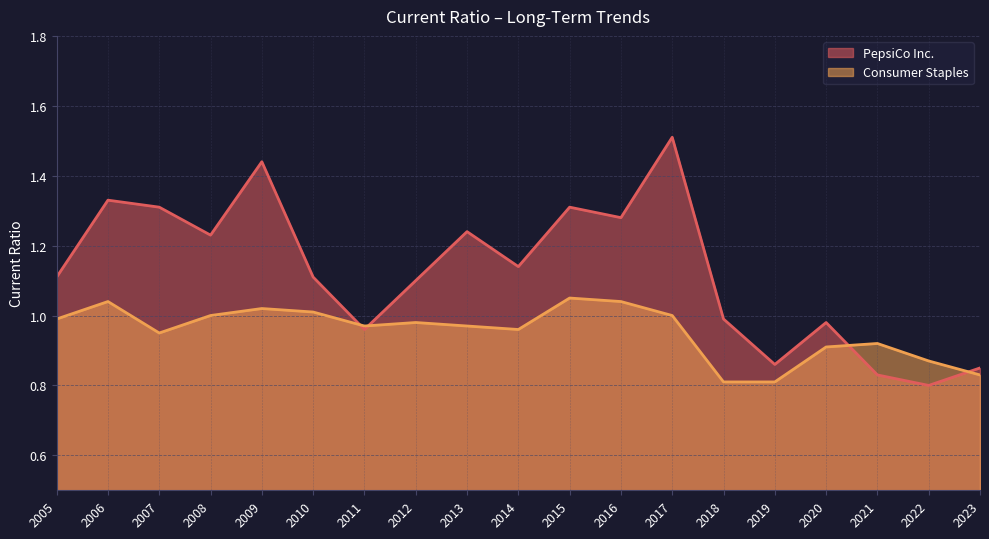

What is the minimum value for Consumer Staples?

0.8